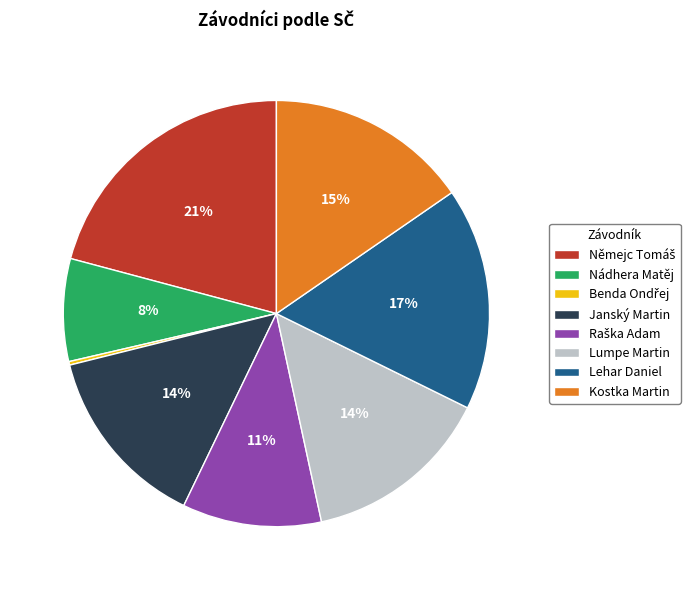

To the nearest percent, what is the average slice percentage?

12%